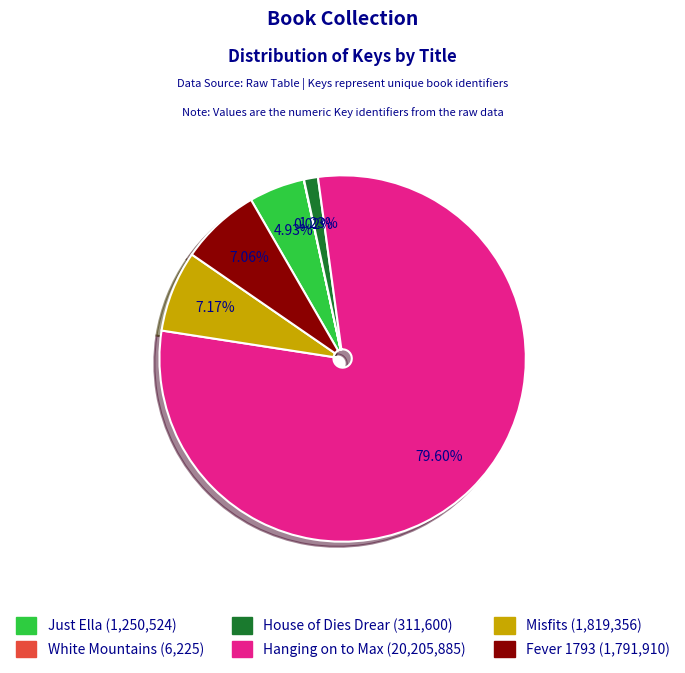

Combined, do Just Ella and House of Dies Drear account for over 50%?

No